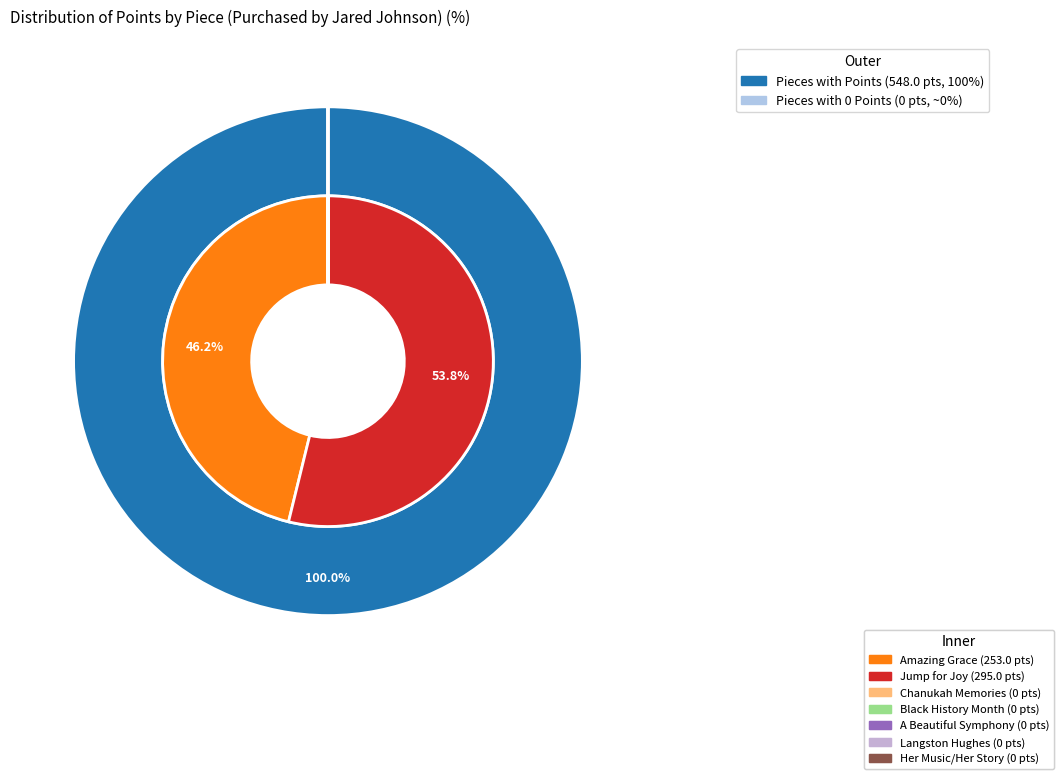

How many slices are in this pie chart?

7